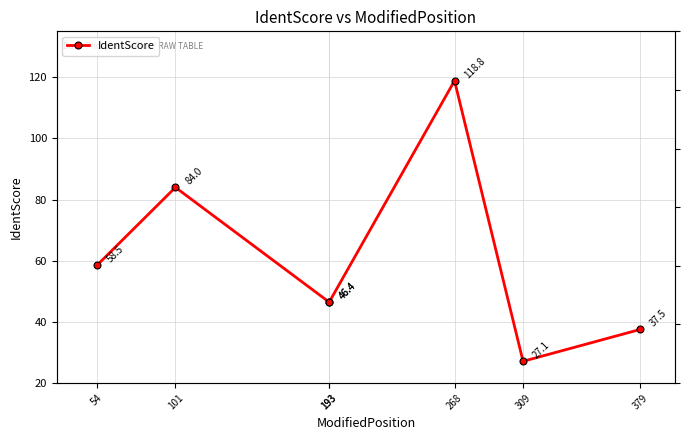

Approximately how many times larger is the value at 193 compared to 101?

0.6